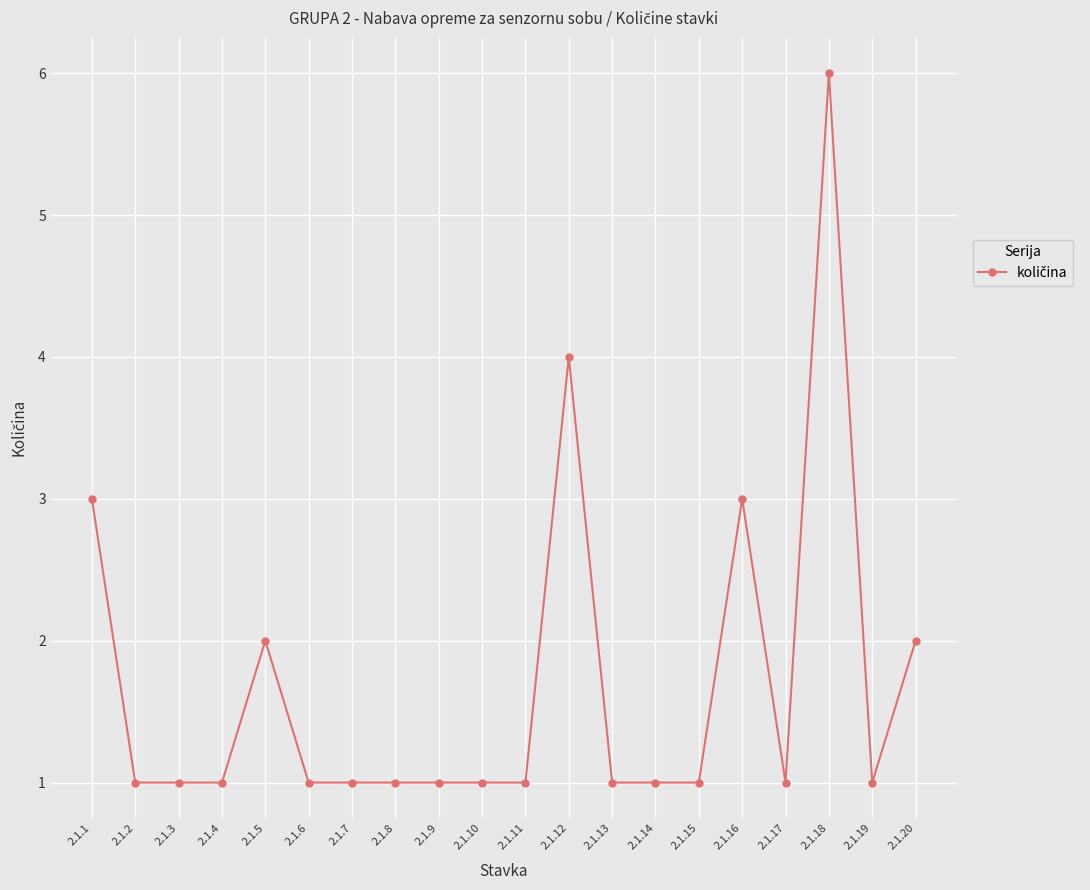

What is the value of the 19th point from the left?

1